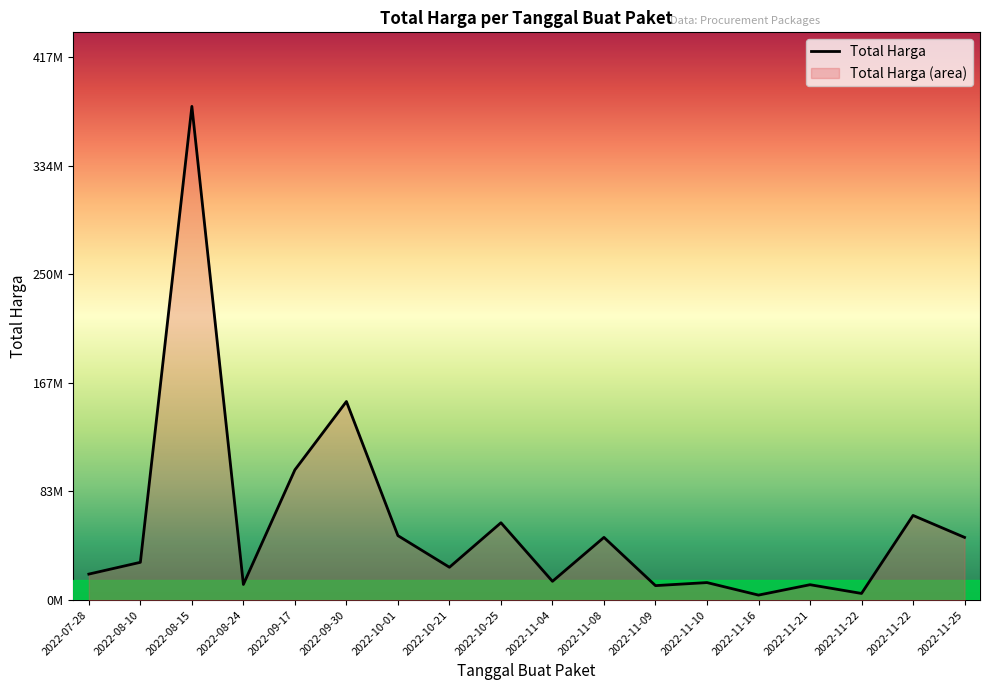

What is the difference between the second highest and minimum values?

148652000